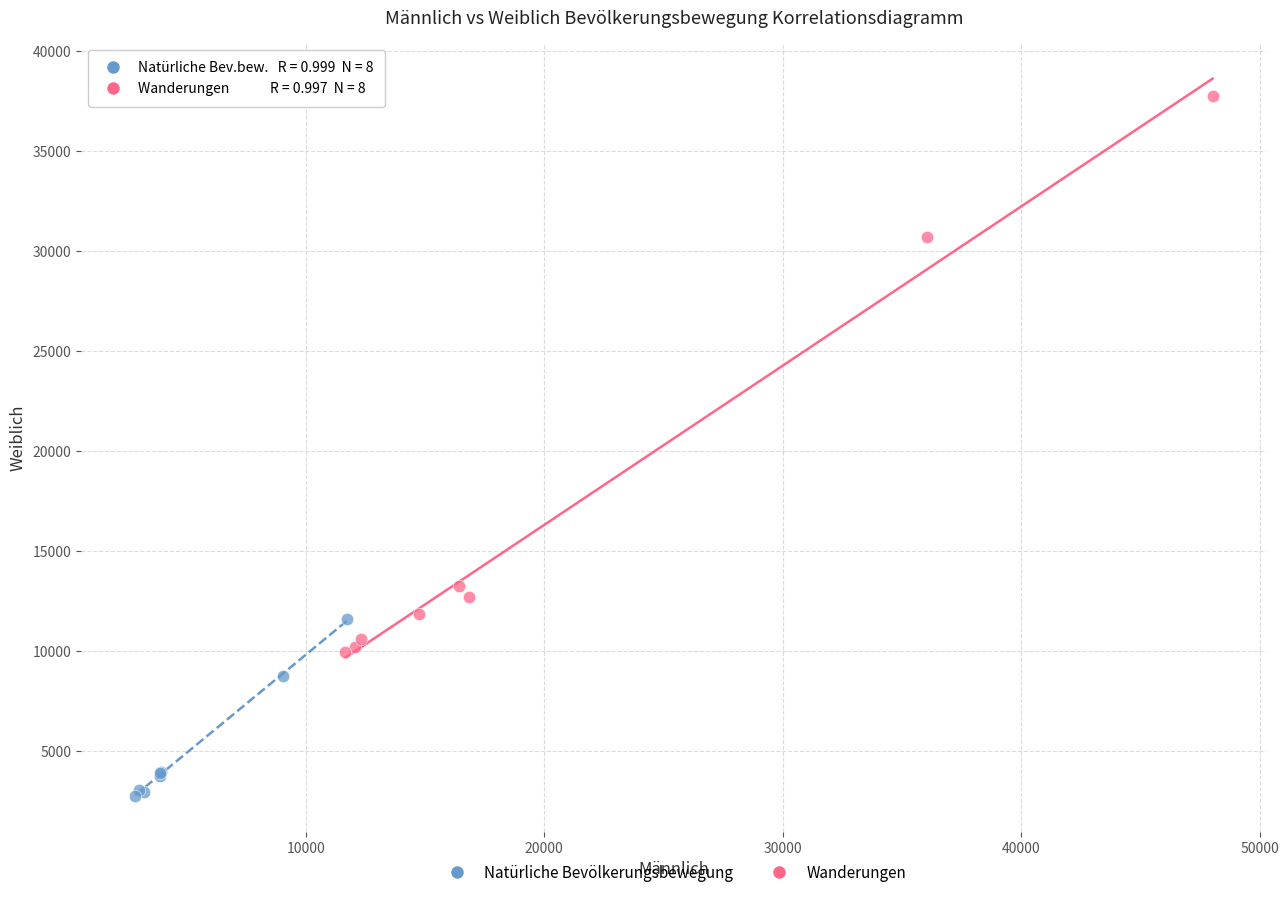

Which series reaches the maximum Y coordinate?

Wanderungen